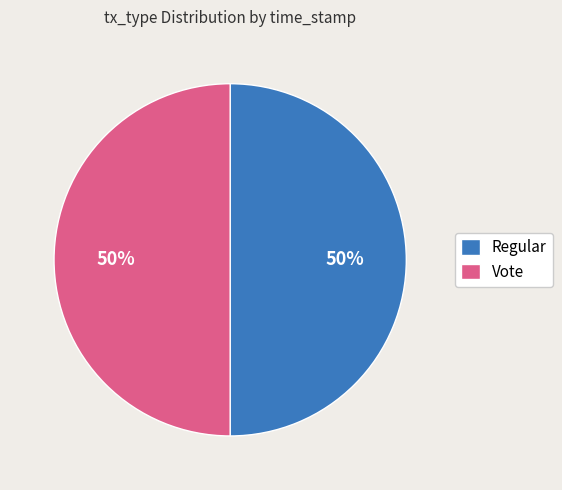

Approximately how many times larger is the value at Vote compared to Regular?

1.0